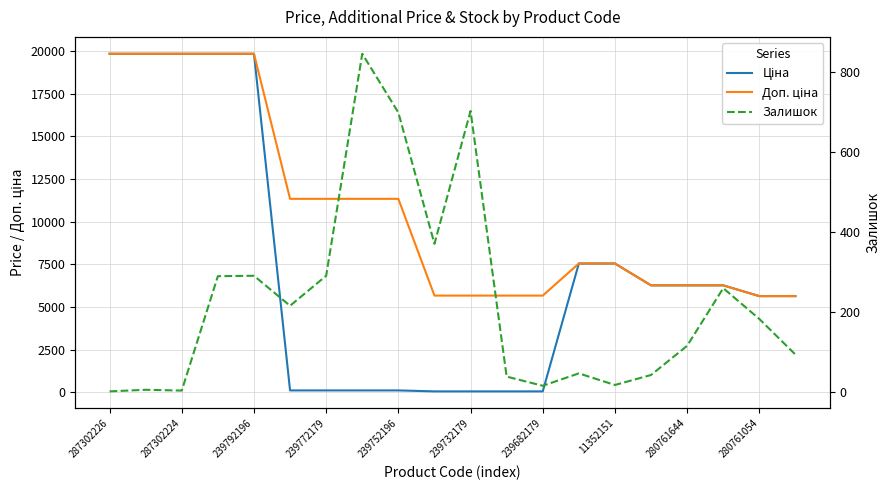

The value of Залишок at 11352151 is 17.0. True or false?

True